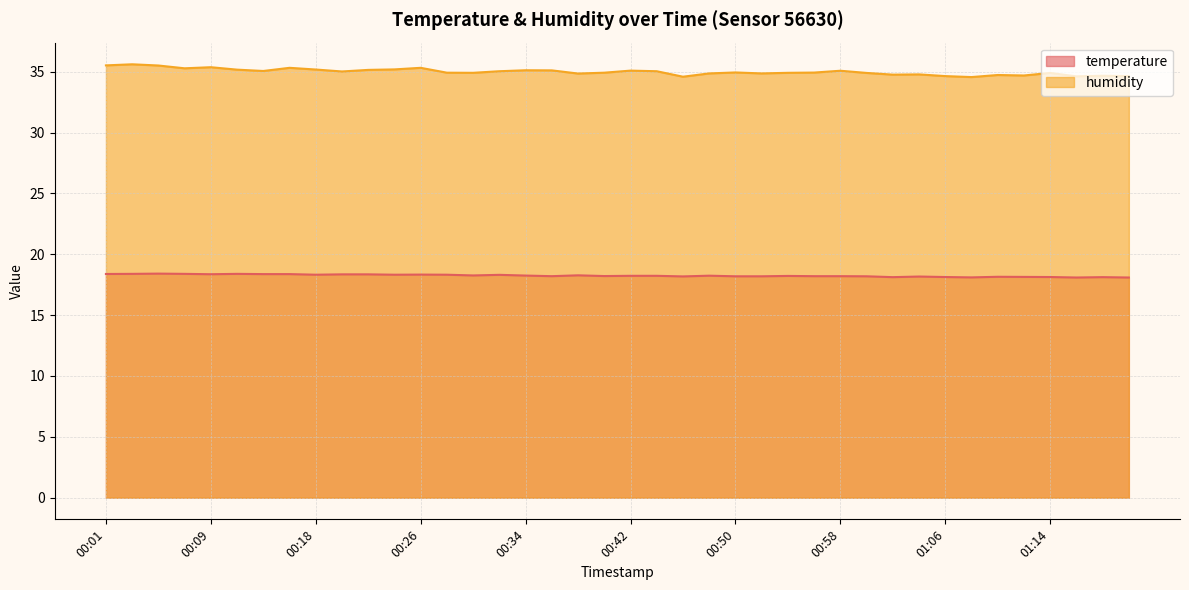

True or false: humidity and temperature cross at least once.

False